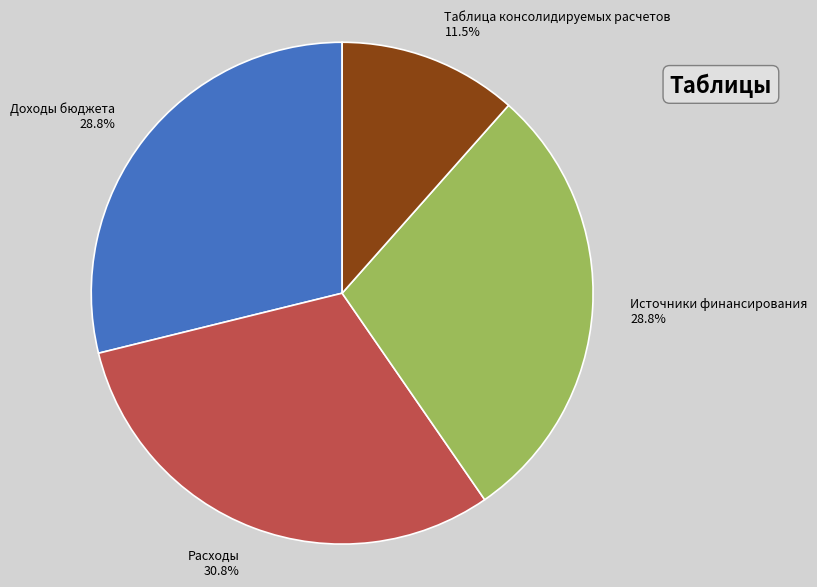

What is the total percentage of Источники финансирования and Доходы бюджета?

57.7%